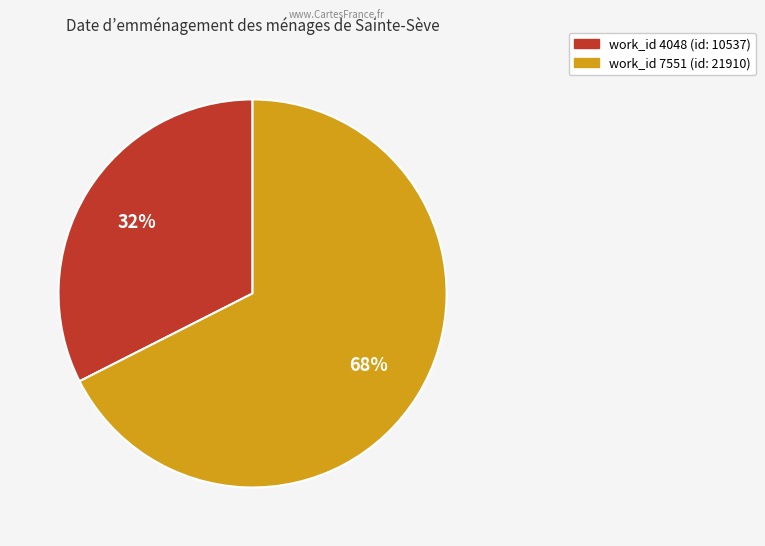

Is there a majority slice in this chart?

Yes